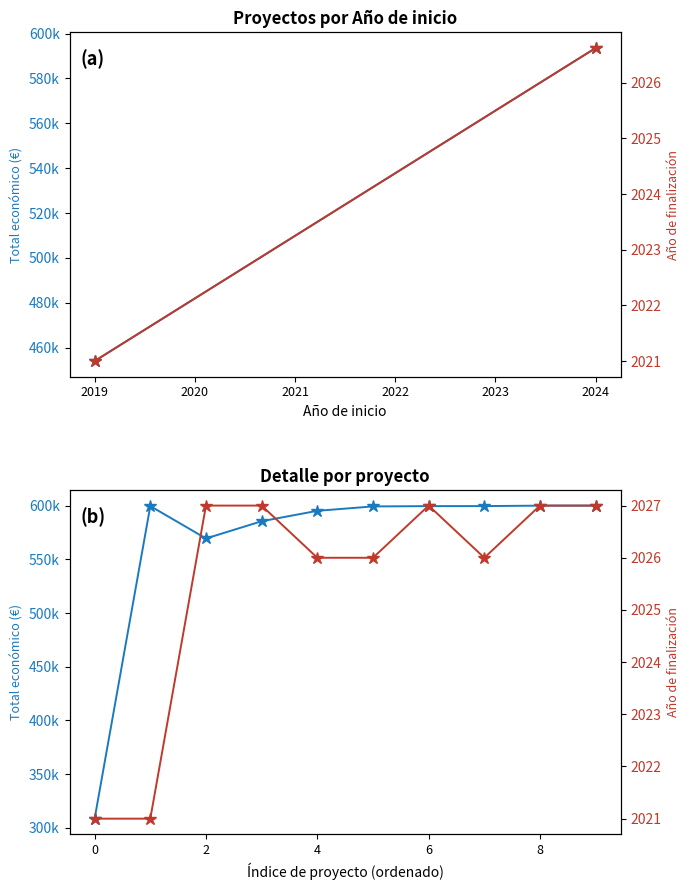

Which series has the largest total across all categories?

Total económico